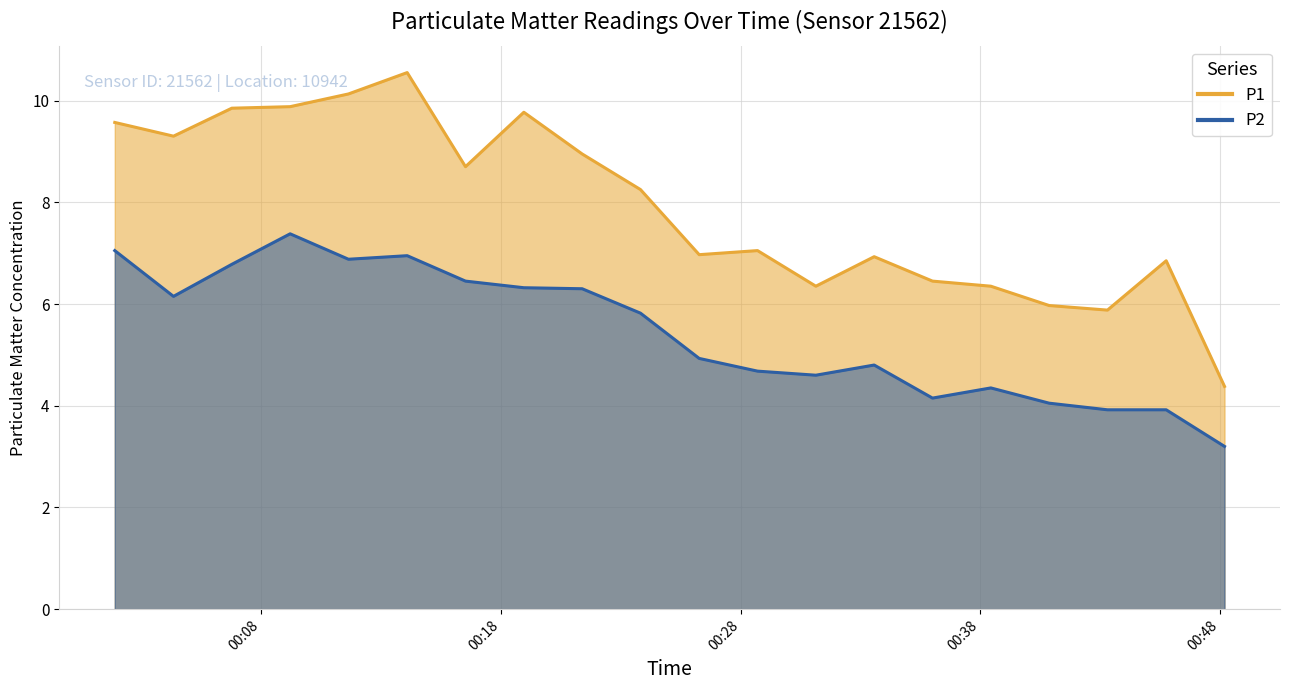

How many lines are shown in the chart?

2